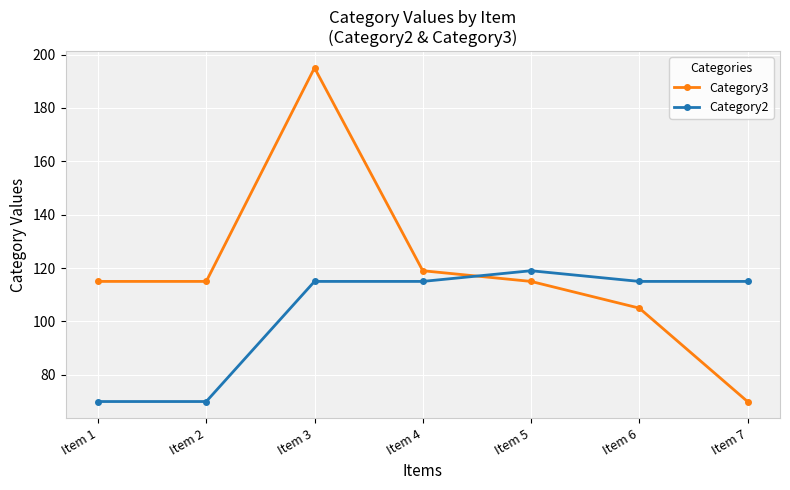

What is the spread (max minus min) of values at Item 6?

10